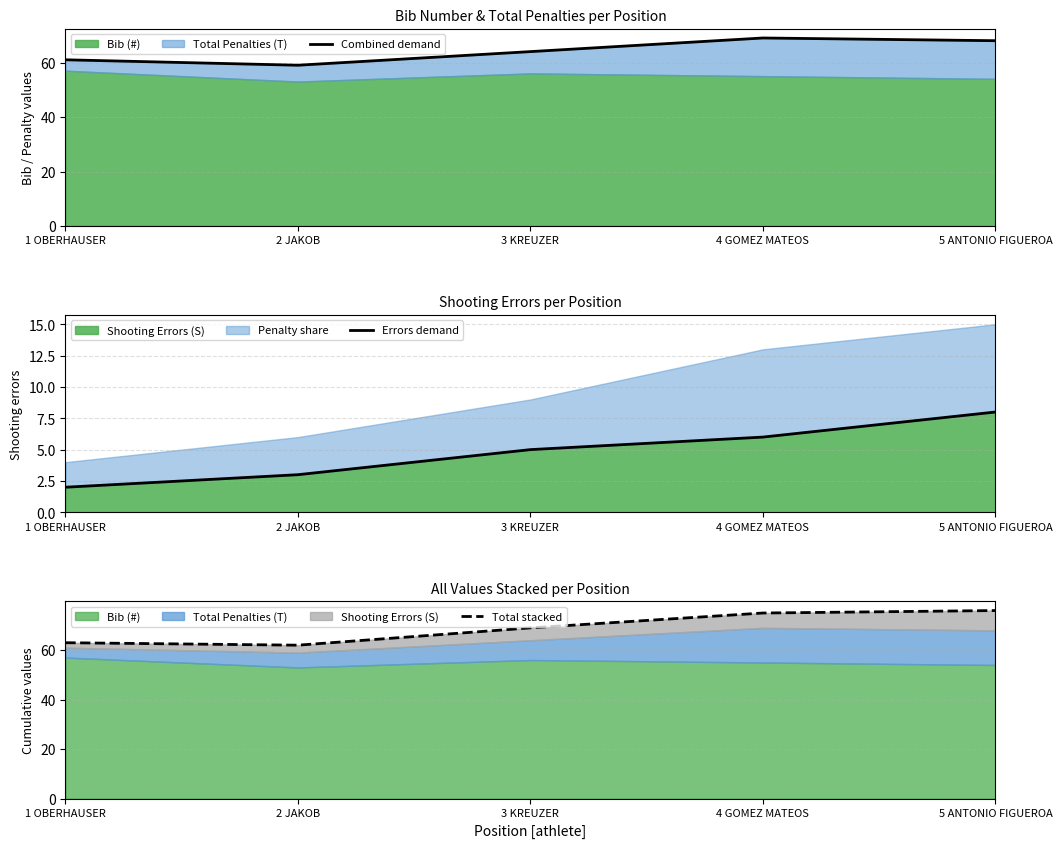

True or false: Total stacked and Errors demand intersect in this chart.

False